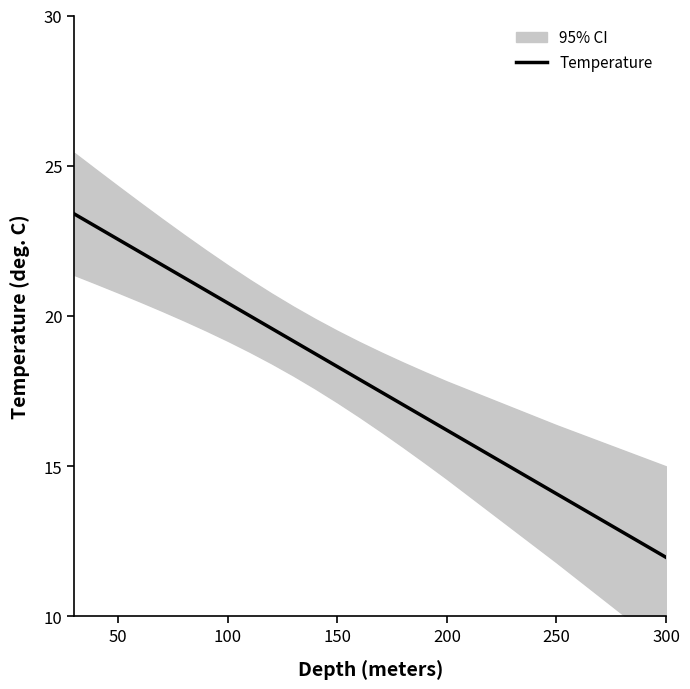

Which category has the lowest value in the Temperature series?

300